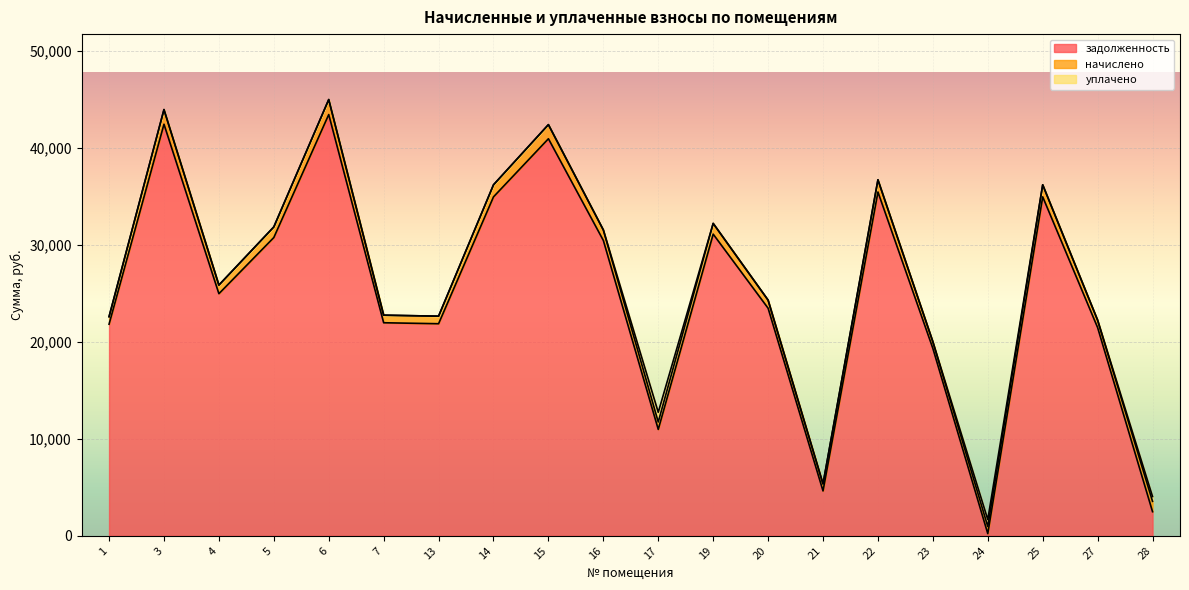

Does the chart display data point markers on the line(s)?

No